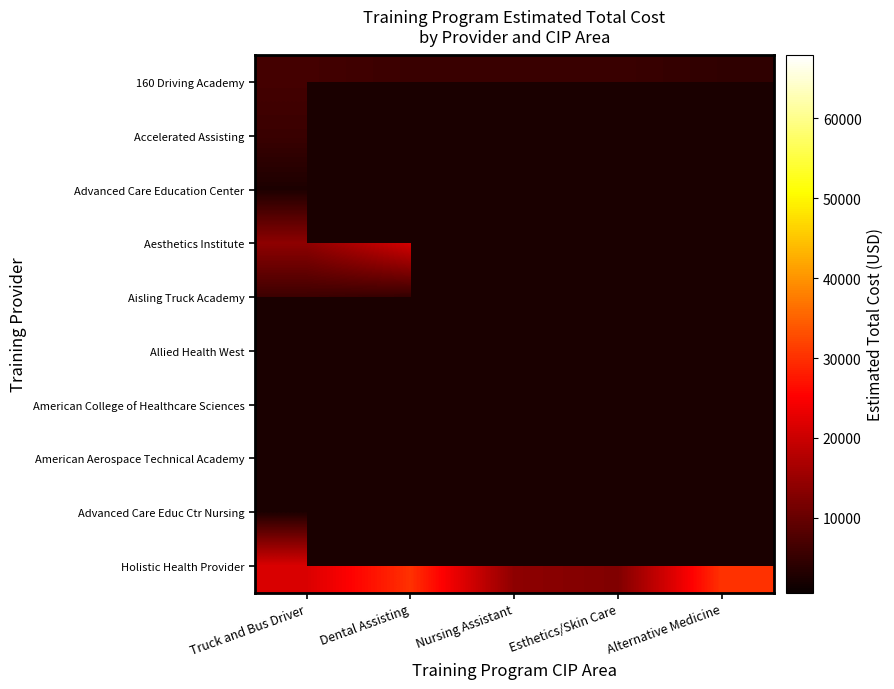

At how many categories does at least one series exceed 5683?

5